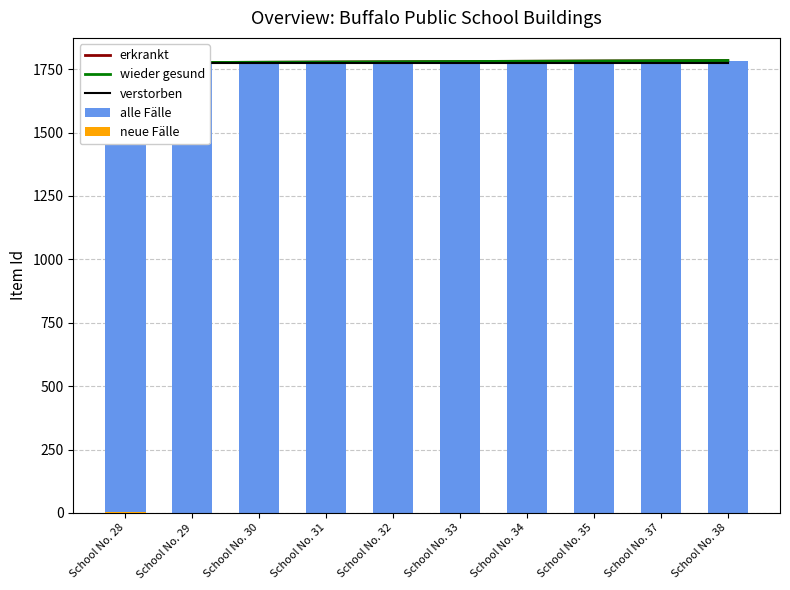

What value does the wieder gesund series have at School No. 30?

1777